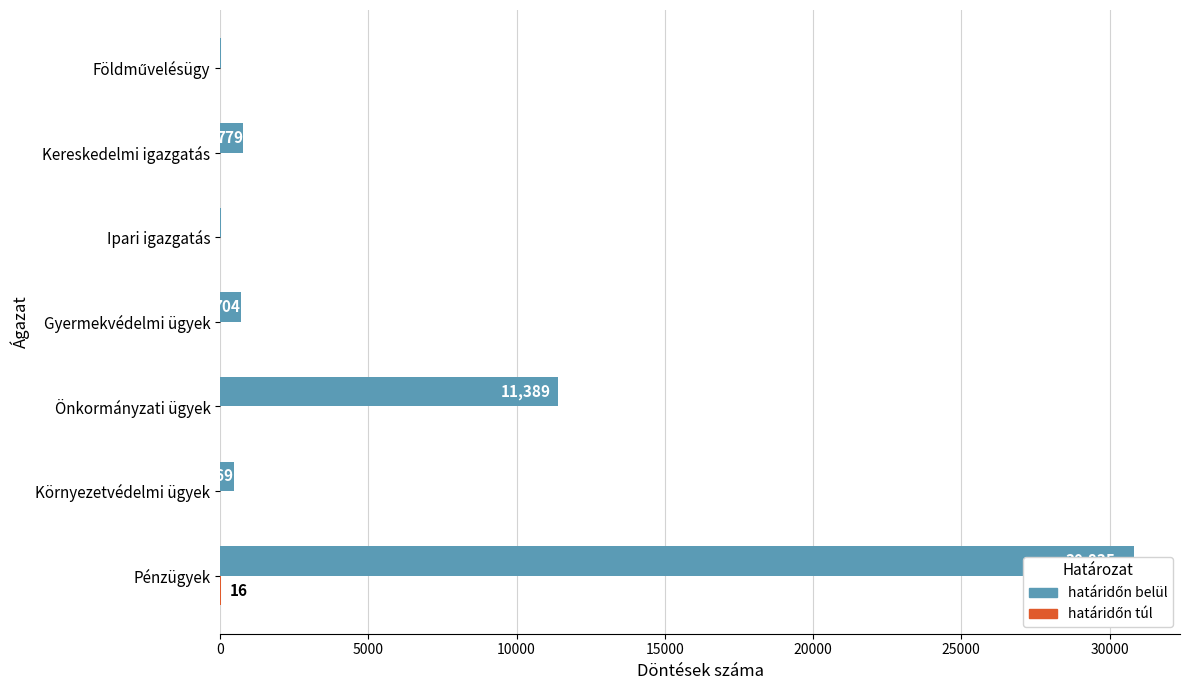

What is the value of the határidőn belül bar at the 7th from the left?

18